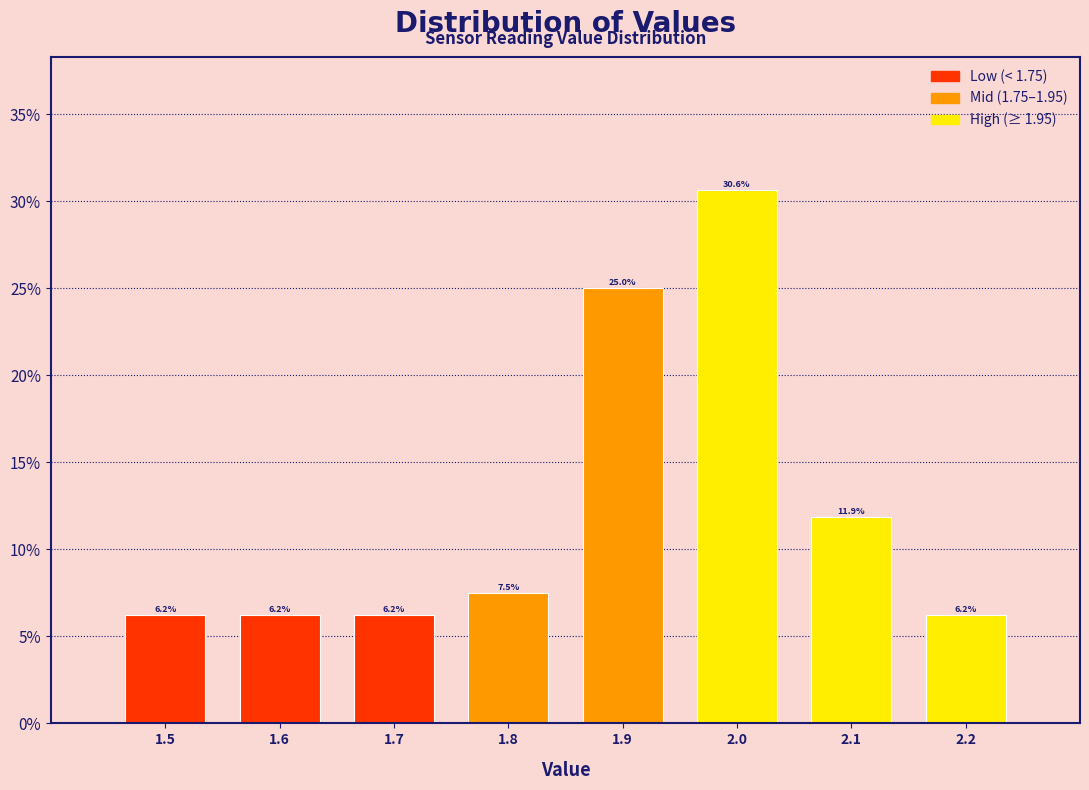

How tall is the bar that spans 2.15 to 2.25 on the x-axis?

6.2